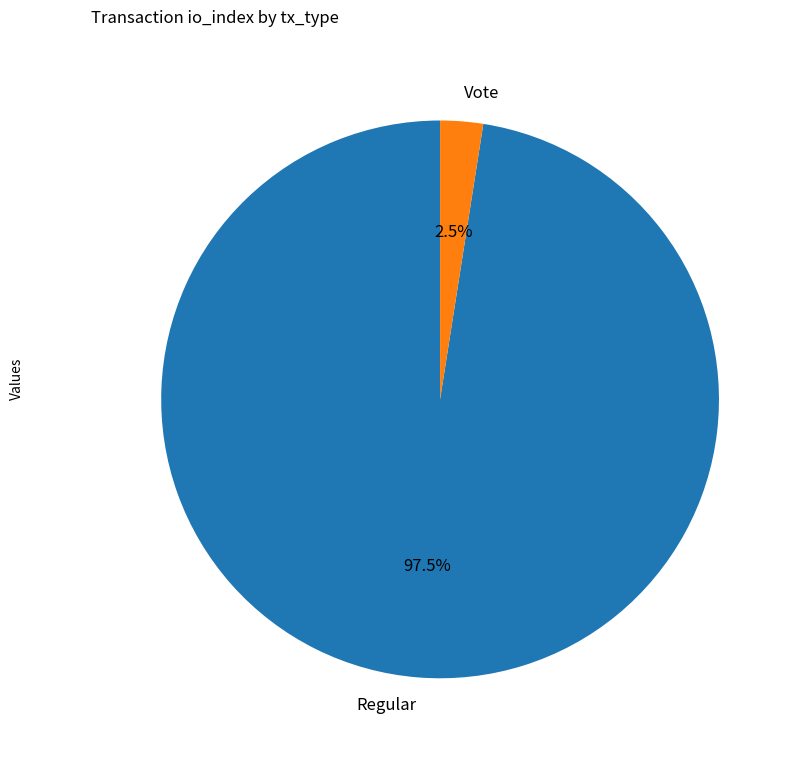

Combined, what portion of the pie is Regular and Vote?

100.0%